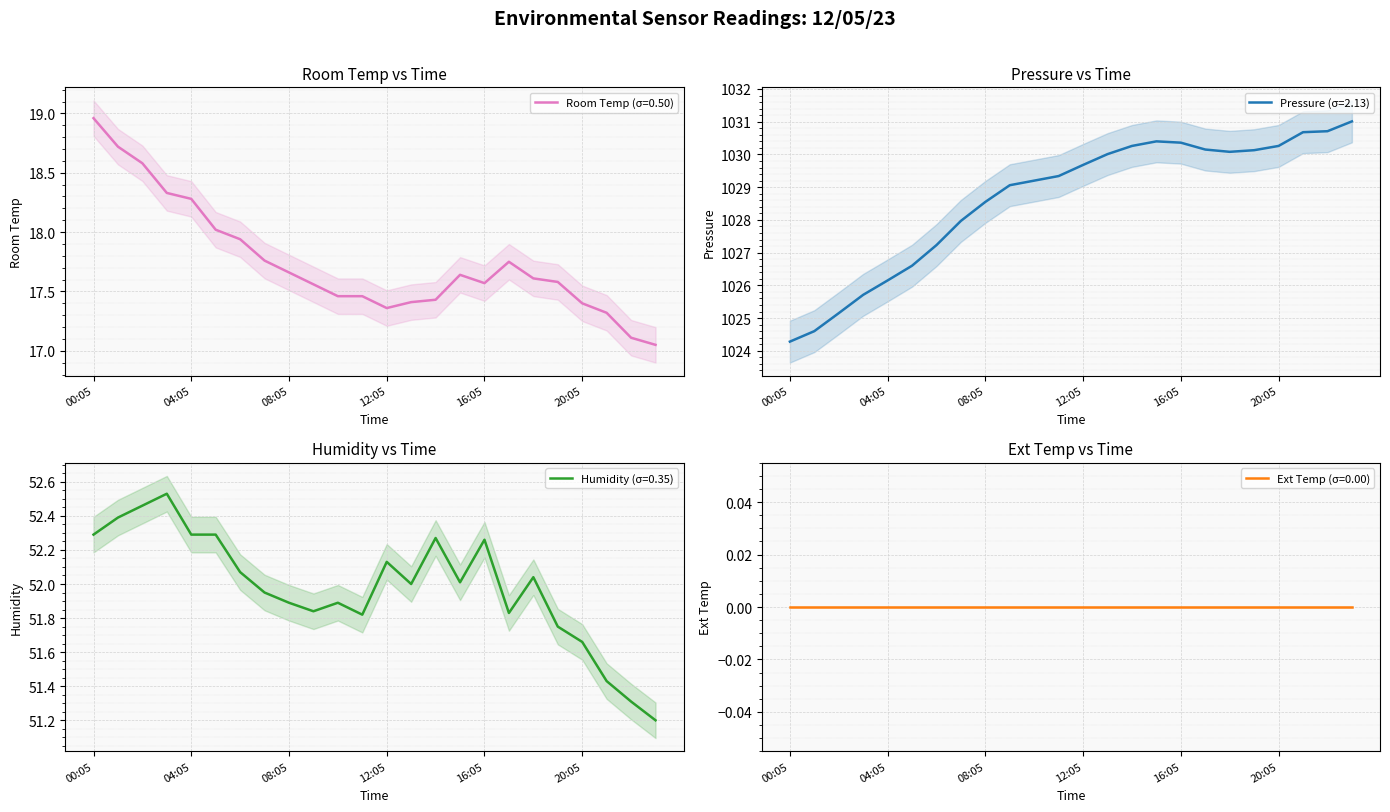

True or false: Ext Temp has more than 2 interior local peaks.

False